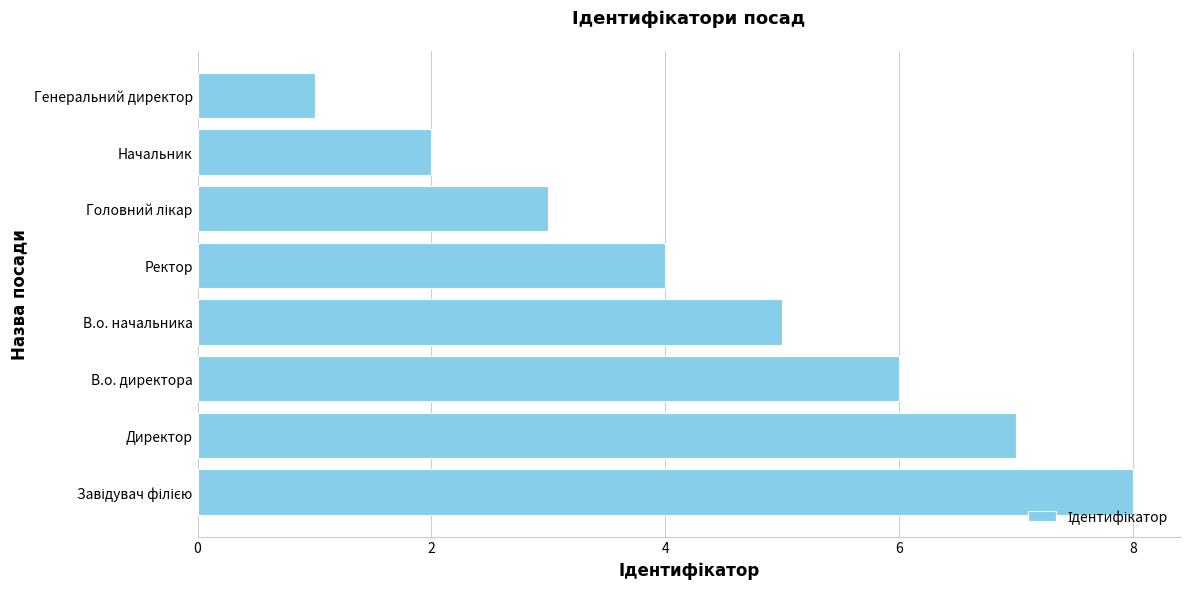

What is the change in value from В.о. начальника to Генеральний директор?

-4